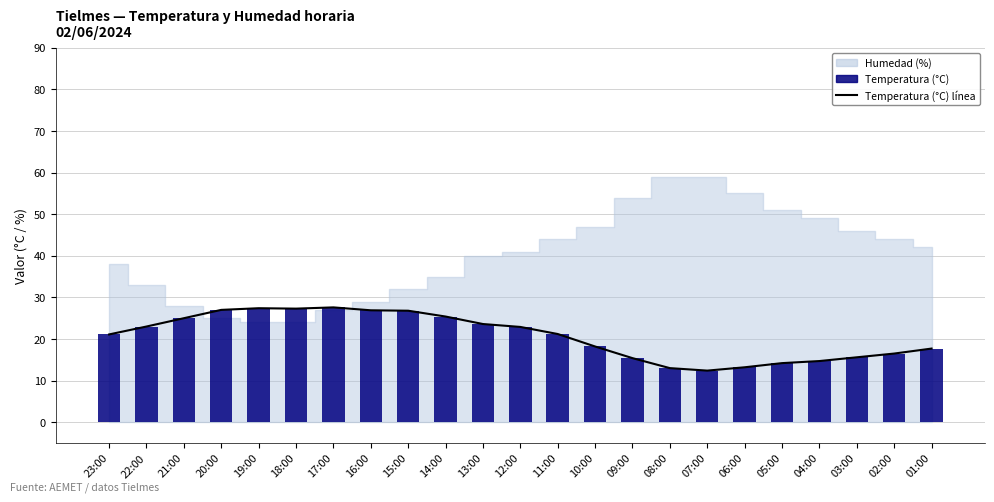

Reading left to right, extract all data points from this chart.

Temperatura (°C) línea: 21.1	23.0	25.0	27.0	27.4	27.3	27.6	26.9	26.8	25.4	23.6	22.9	21.2	18.2	15.4	13.0	12.4	13.2	14.2	14.7	15.6	16.5	17.7
Temperatura (°C): 21.1	23.0	25.0	27.0	27.4	27.3	27.6	26.9	26.8	25.4	23.6	22.9	21.2	18.2	15.4	13.0	12.4	13.2	14.2	14.7	15.6	16.5	17.7